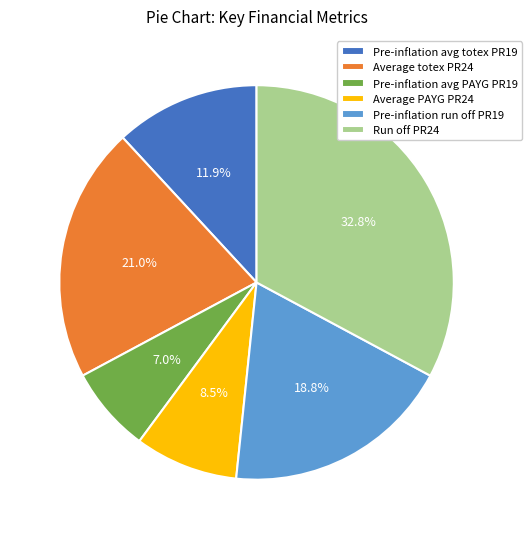

How many segments does this pie chart have?

6